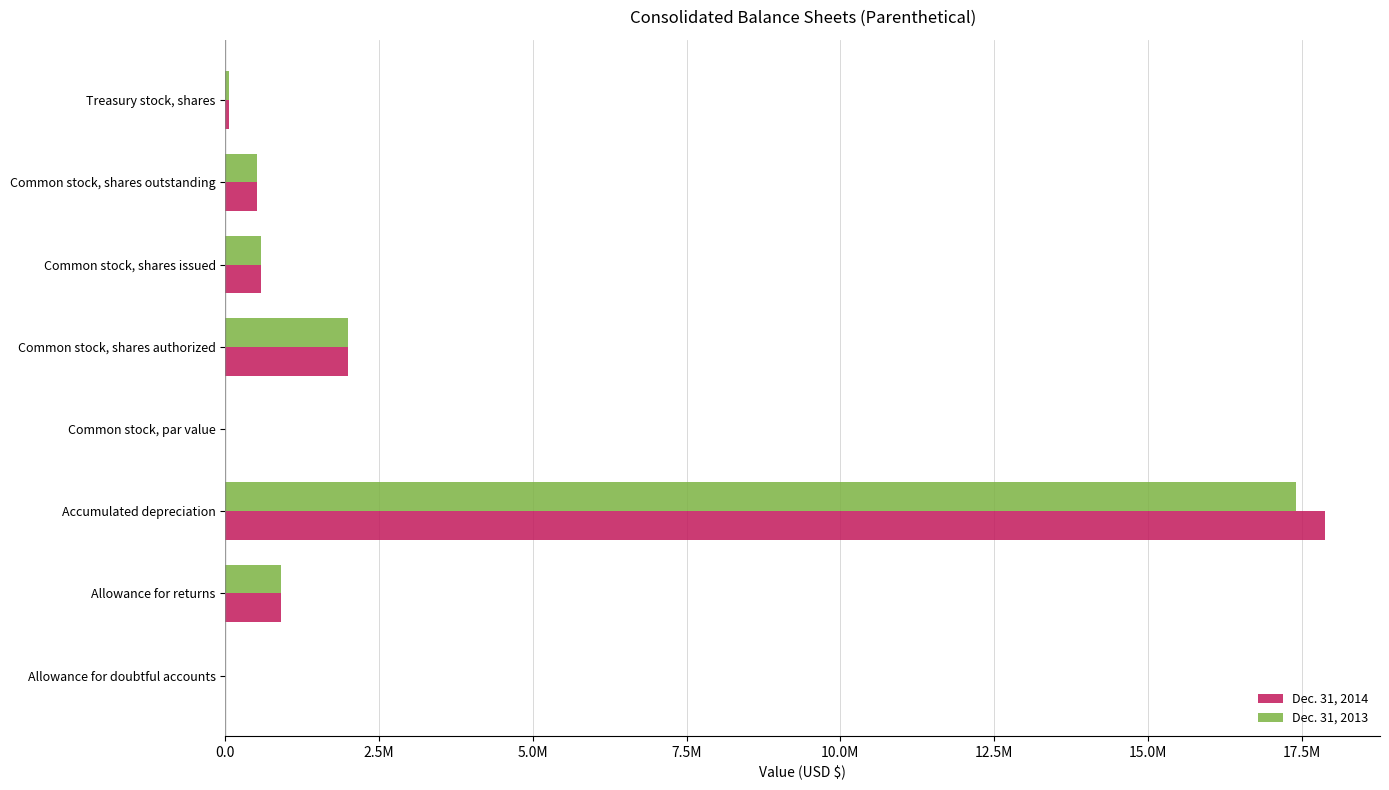

What is the difference between the second highest and second lowest values in the Dec. 31, 2014 series?

1999999.7